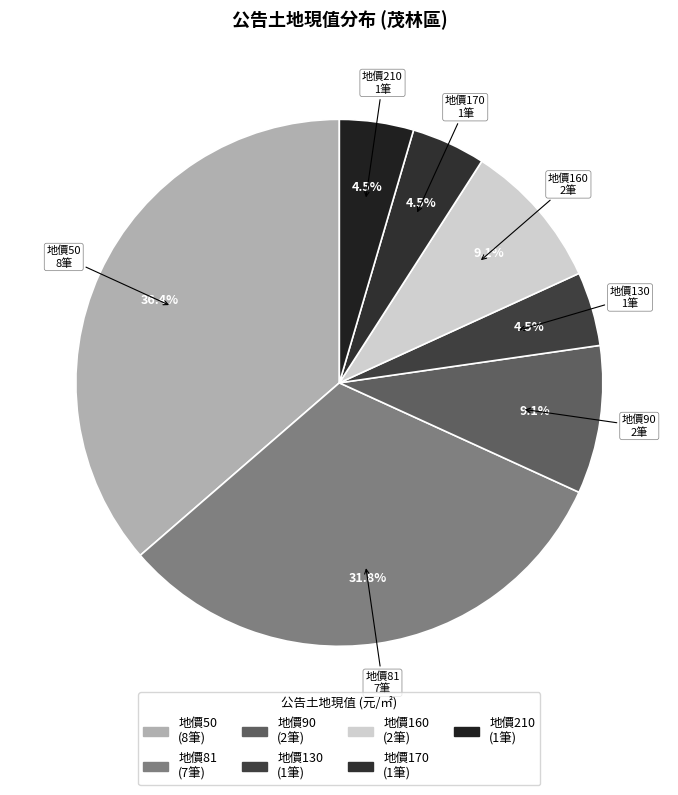

How many segments does this pie chart have?

7